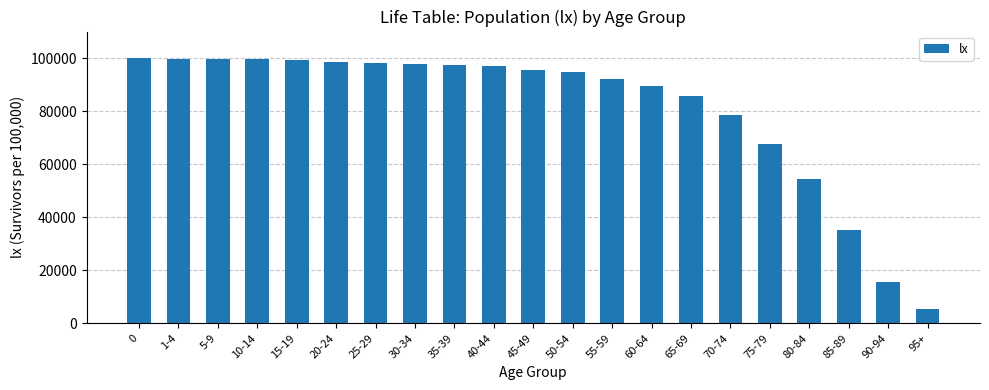

How many data points are less than 95643?

10